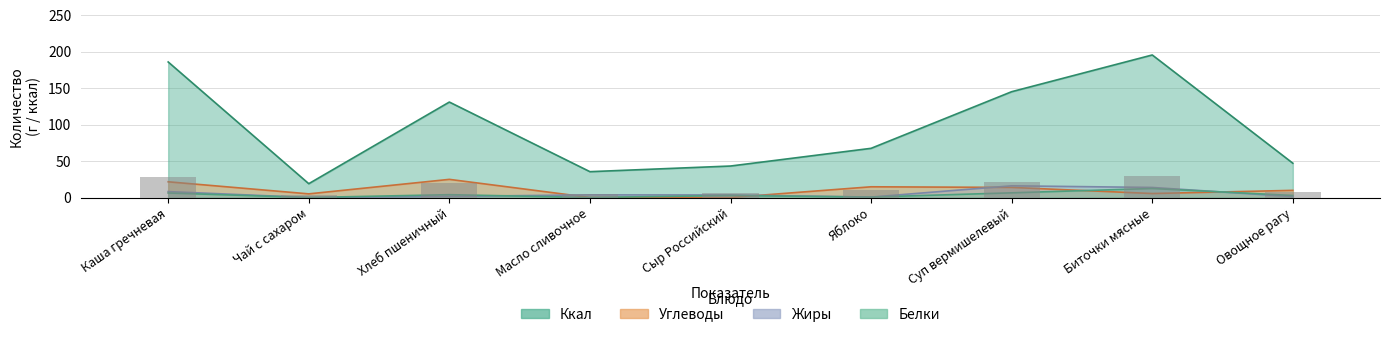

What is the label of the 4th bar from the left?

Масло сливочное